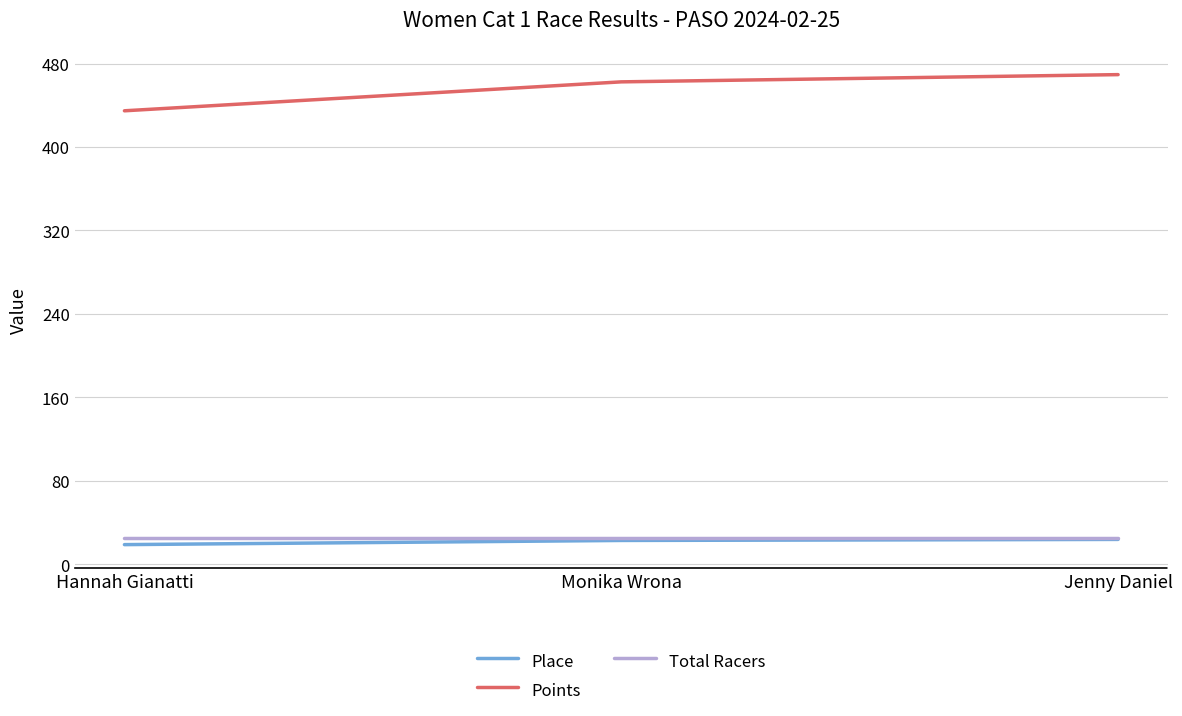

How many lines are shown in the chart?

3